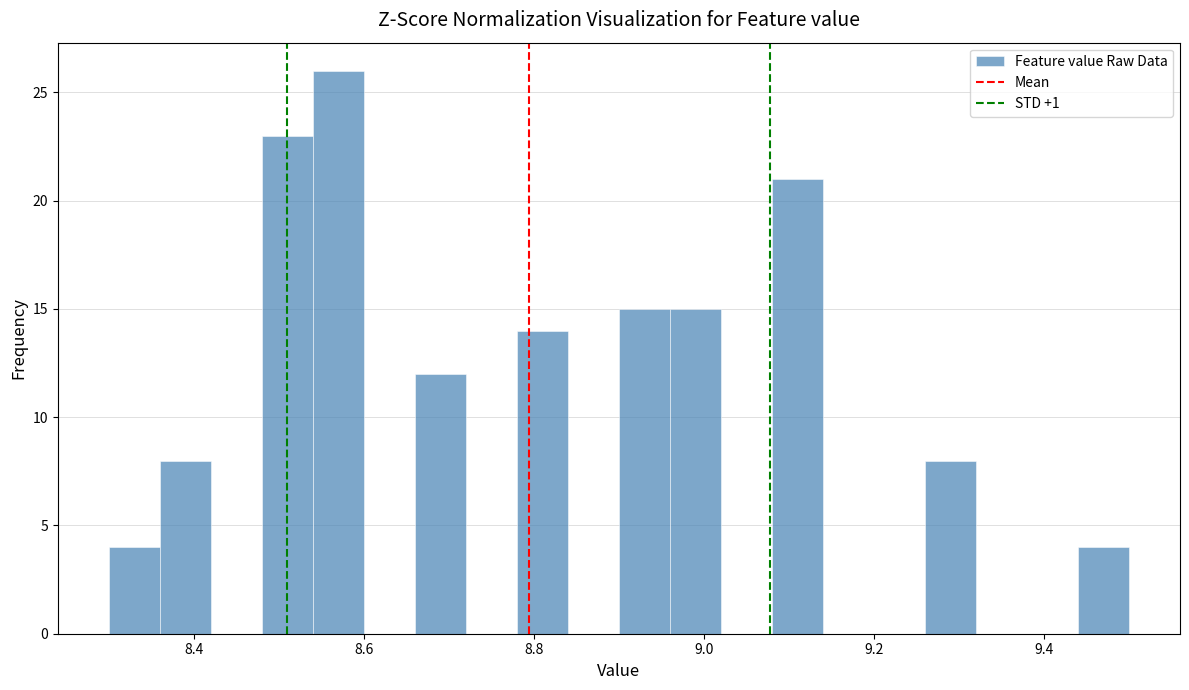

Read against the x-axis, roughly where is the centre of the tallest bar?

8.58